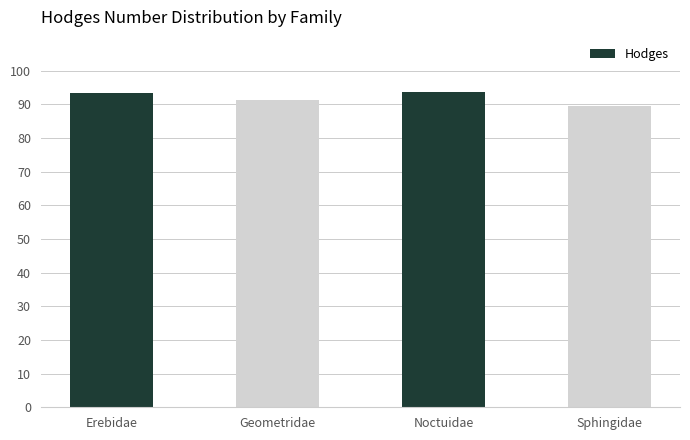

Between Sphingidae and Erebidae, which is larger?

Erebidae